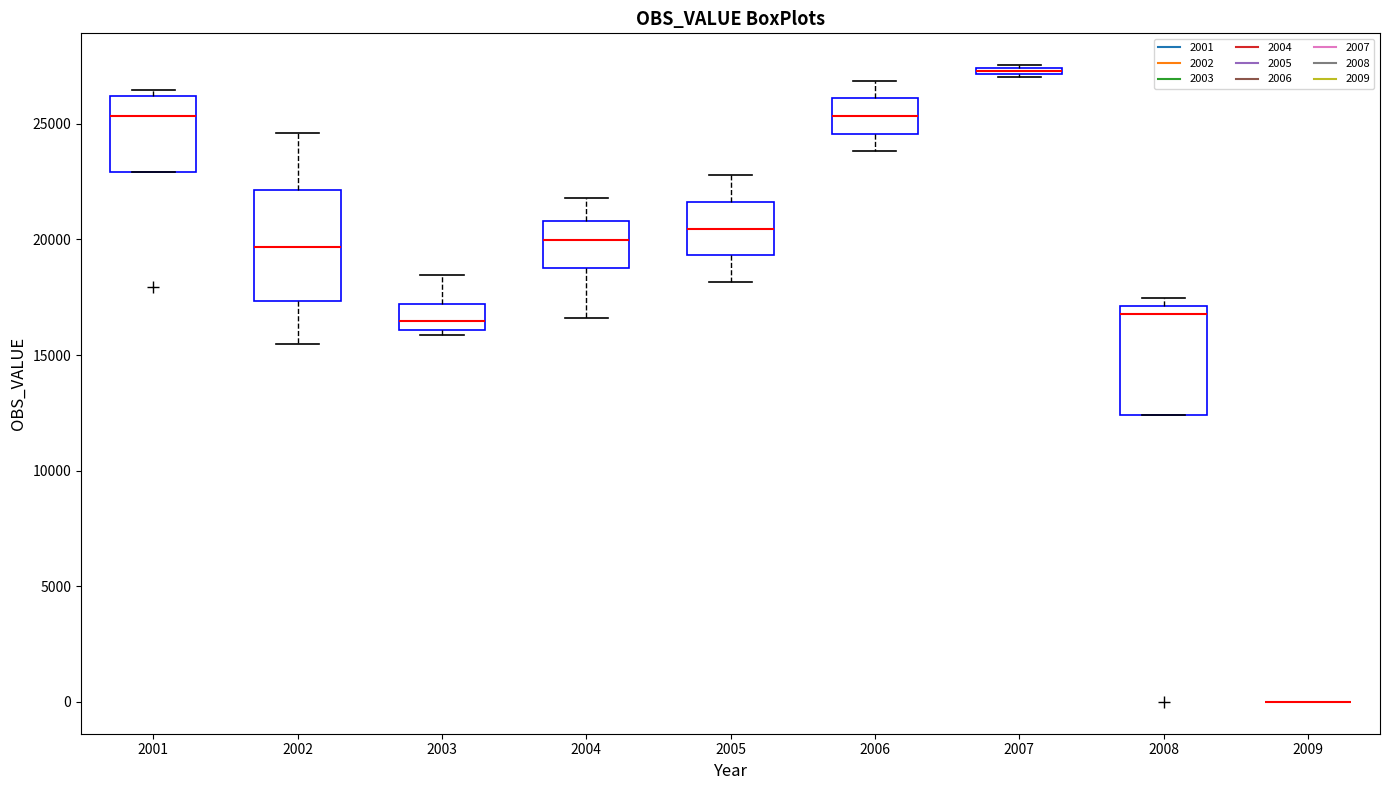

Where is the upper edge of the box at x = 2008 on the y-axis? The values are not printed on the chart, so give them approximately, as read against the axis.

17000